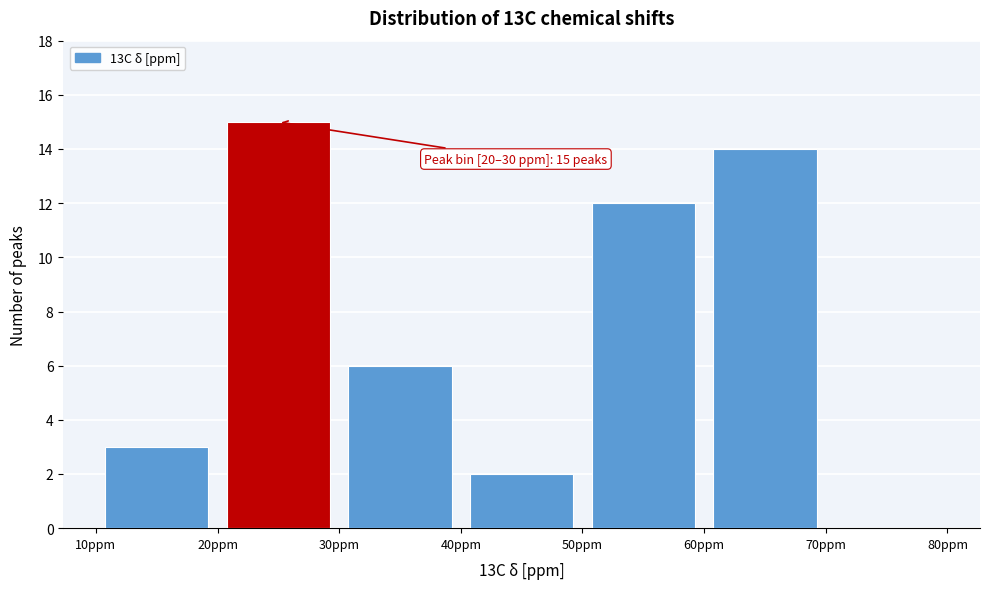

Over which range of the x-axis is the bar tallest?

20 to 30